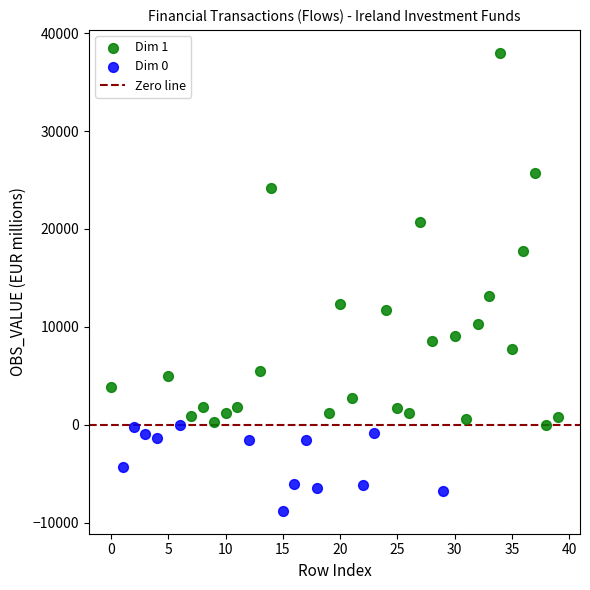

Which series reaches the minimum Y coordinate?

Dim 0